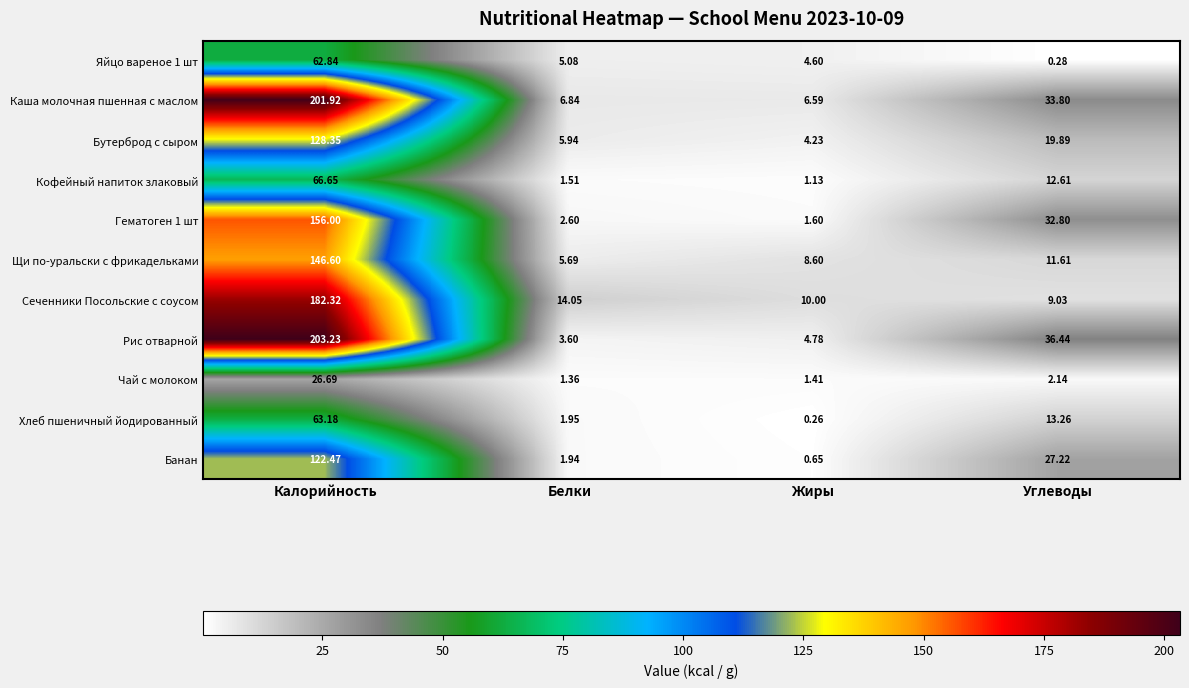

At which category does the chart reach its peak across all series?

Калорийность